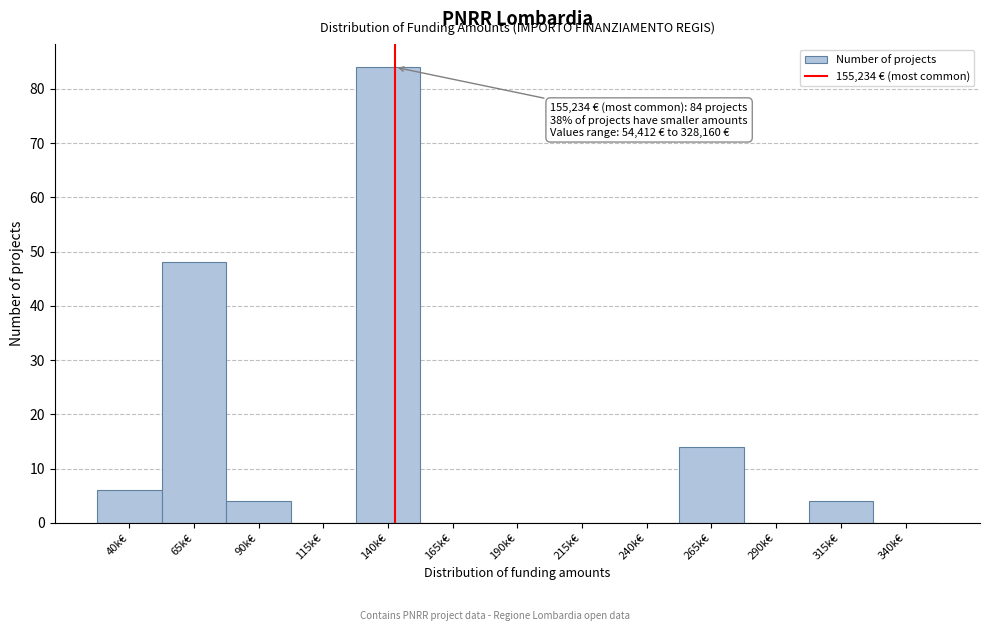

Reading left to right, transcribe all the data shown in this chart.

40k€=6	65k€=48	90k€=4	115k€=0	140k€=84	165k€=0	190k€=0	215k€=0	240k€=0	265k€=14	290k€=0	315k€=4	340k€=0